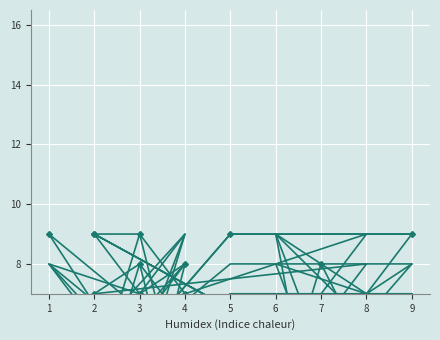

How many intersections are there between col_8 and col_9?

9